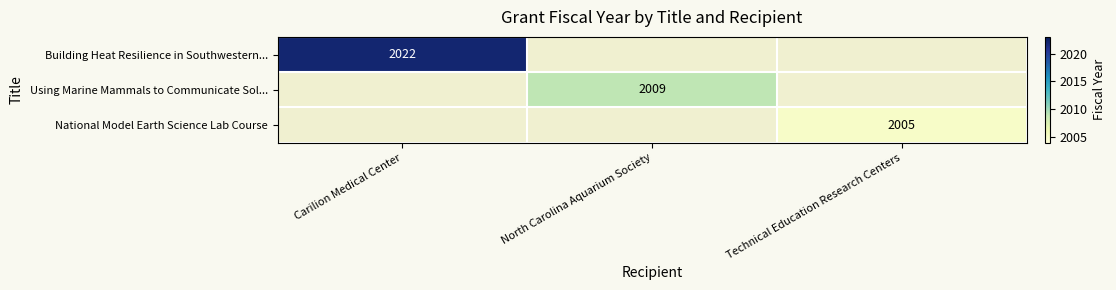

True or false: Building Heat Resilience in Southwestern... has a value of 2022 at Carilion Medical Center.

True